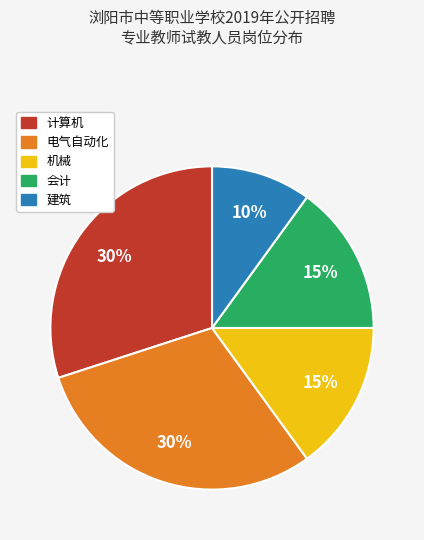

Count the number of slices in the pie.

5